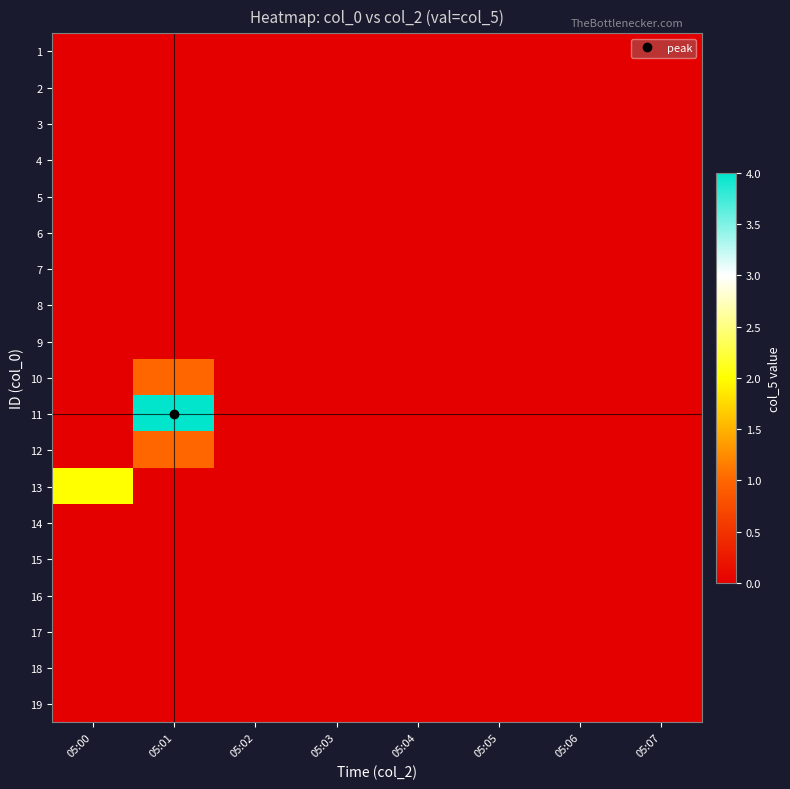

Rank the series by their maximum value, from lowest to highest.

1, 2, 3, 4, 5, 6, 7, 8, 9, 14, 15, 16, 17, 18, 19, 10, 12, 13, 11